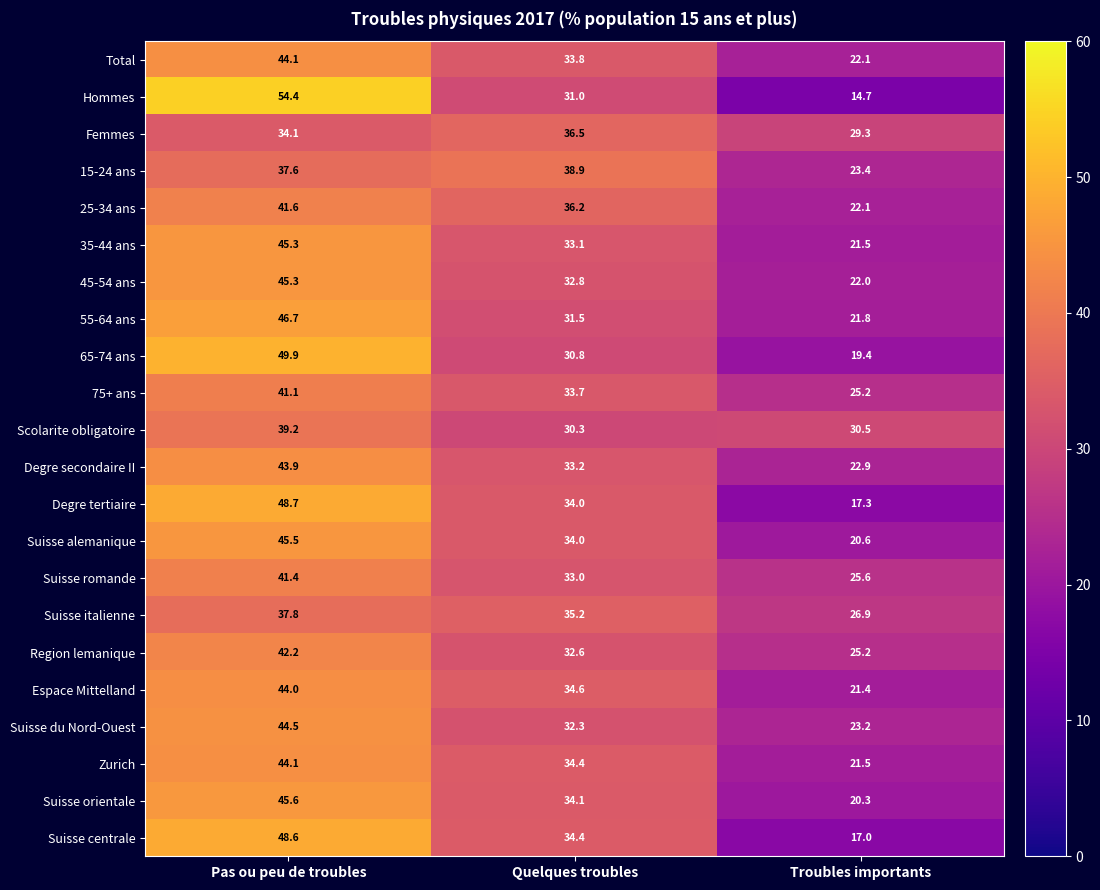

Which series has the widest spread of values?

Hommes